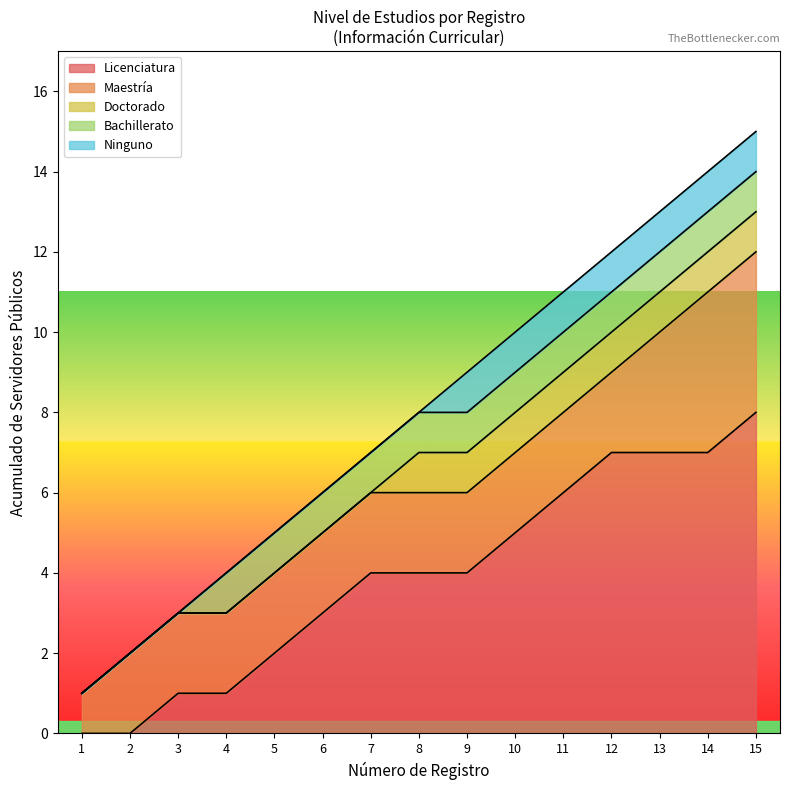

What are all the series names shown in the legend?

Licenciatura, Maestría, Doctorado, Bachillerato, Ninguno